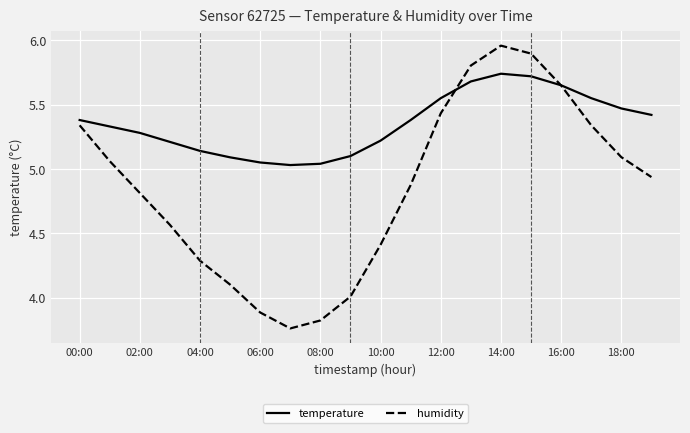

What are all the series names shown in the legend?

temperature, humidity